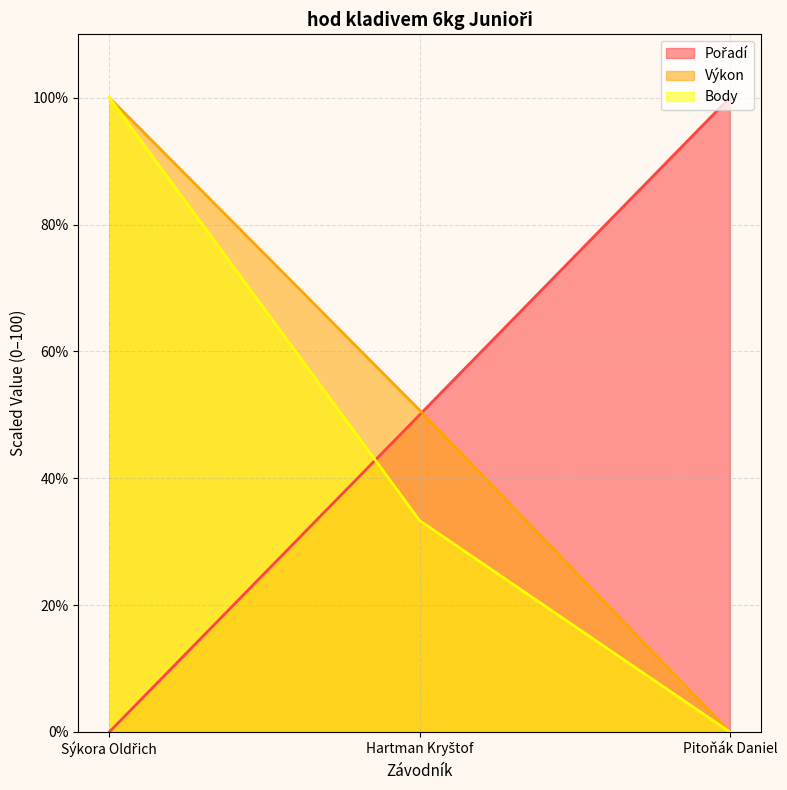

Where does the Výkon series first go above 50?

Sýkora Oldřich